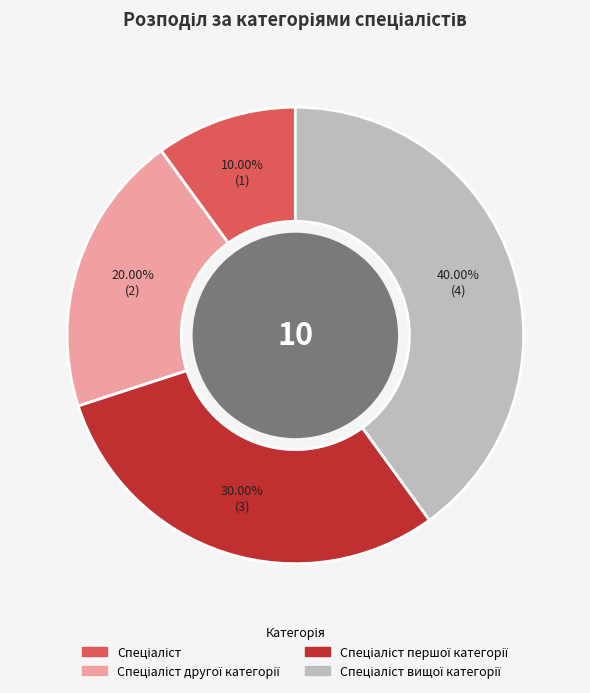

Is there a majority slice in this chart?

No